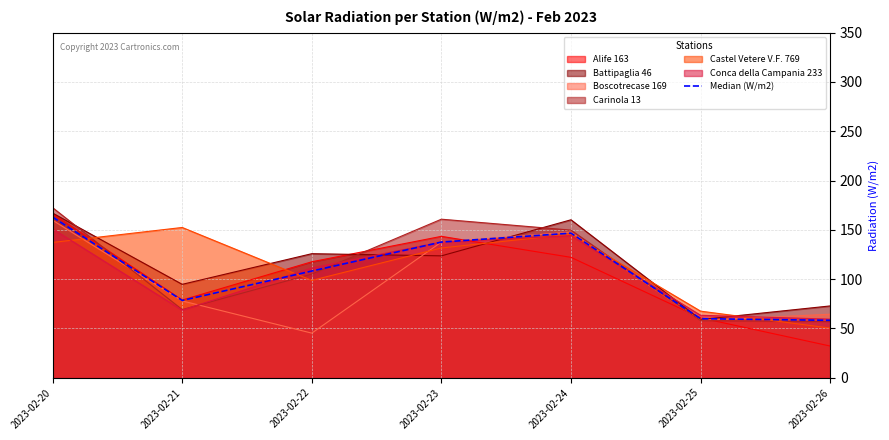

How many categories are shown in the chart?

7